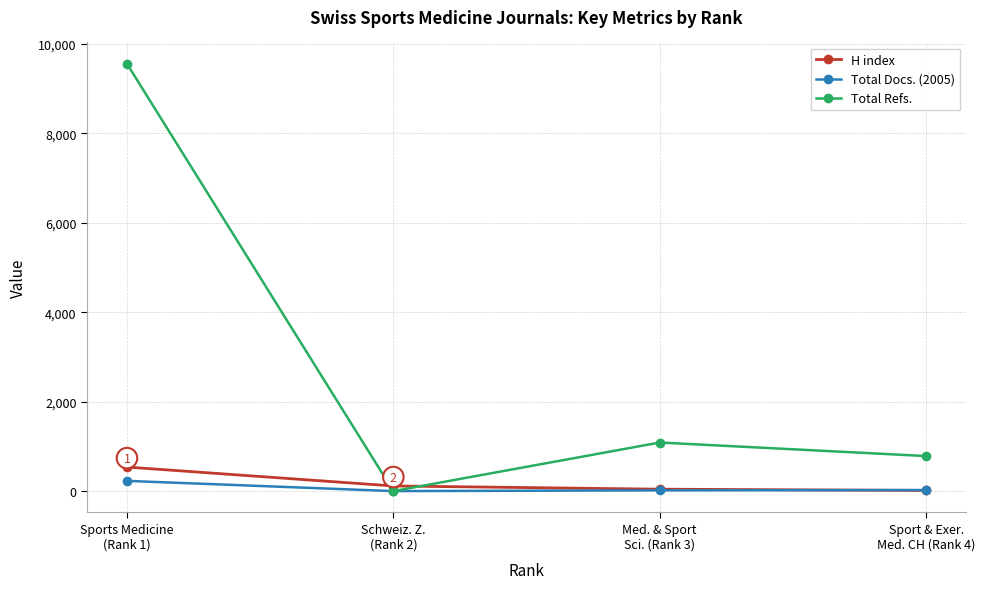

What is the average value of the Total Refs. series?

2858